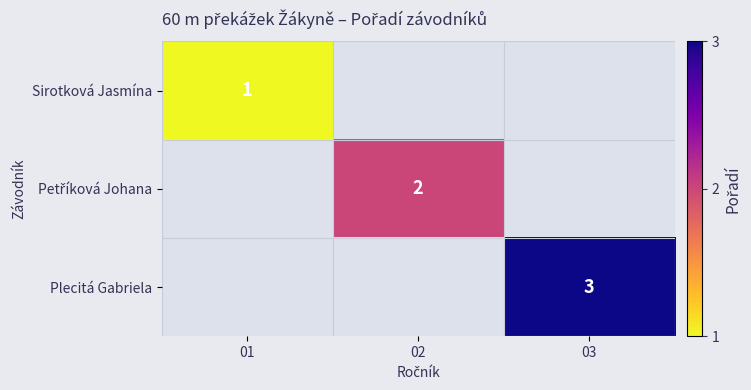

Is it true that Sirotková Jasmína equals 1 at 01?

True